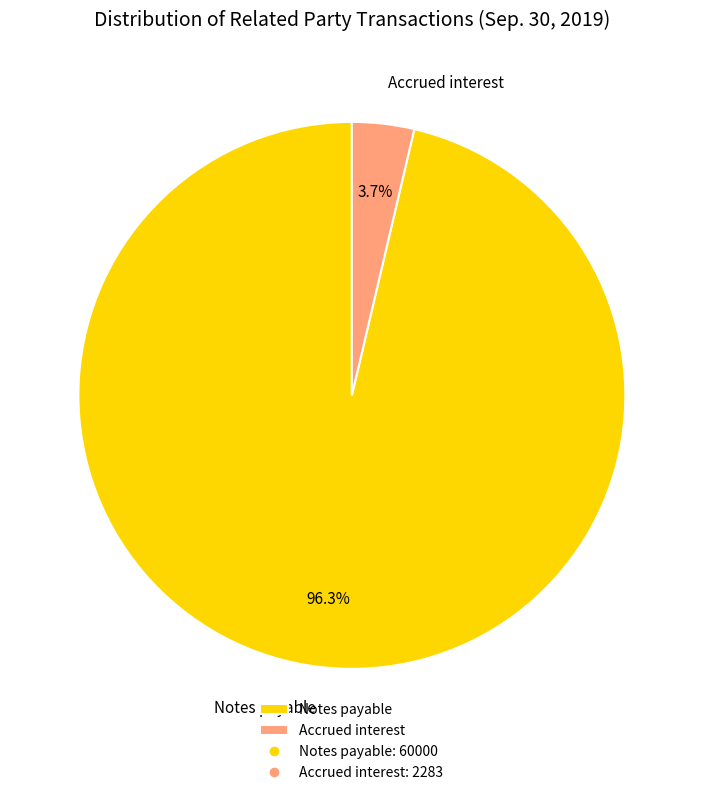

To the nearest percent, what is the difference between the largest and smallest slice percentages?

93%